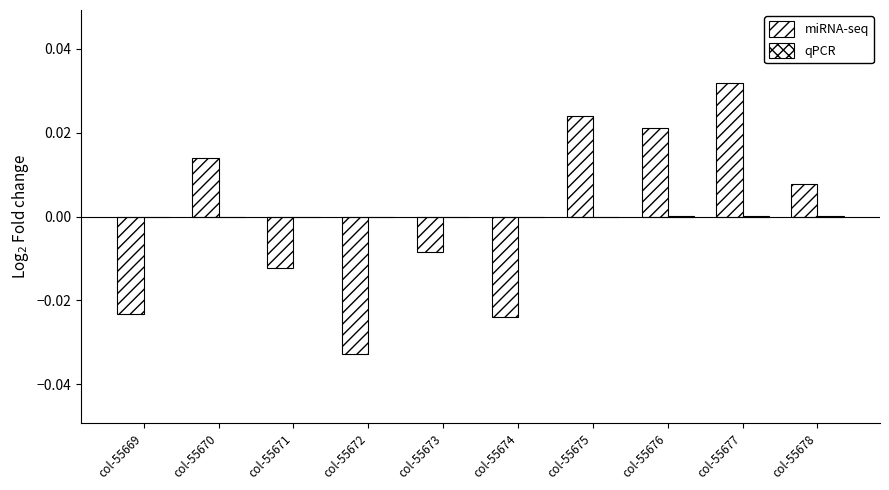

Count the number of categories in the chart.

10